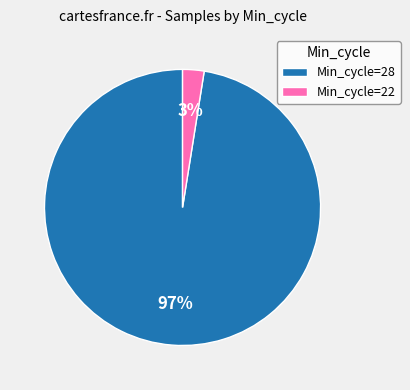

Which has a higher value, Min_cycle=22 or Min_cycle=28?

Min_cycle=28